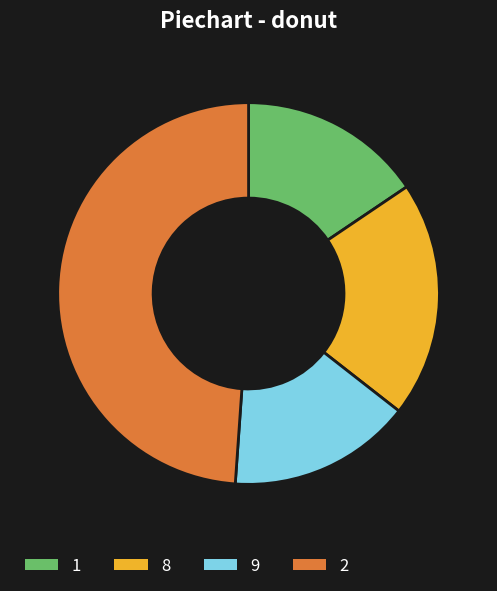

Is the sum of 8 and 9 greater than half?

No